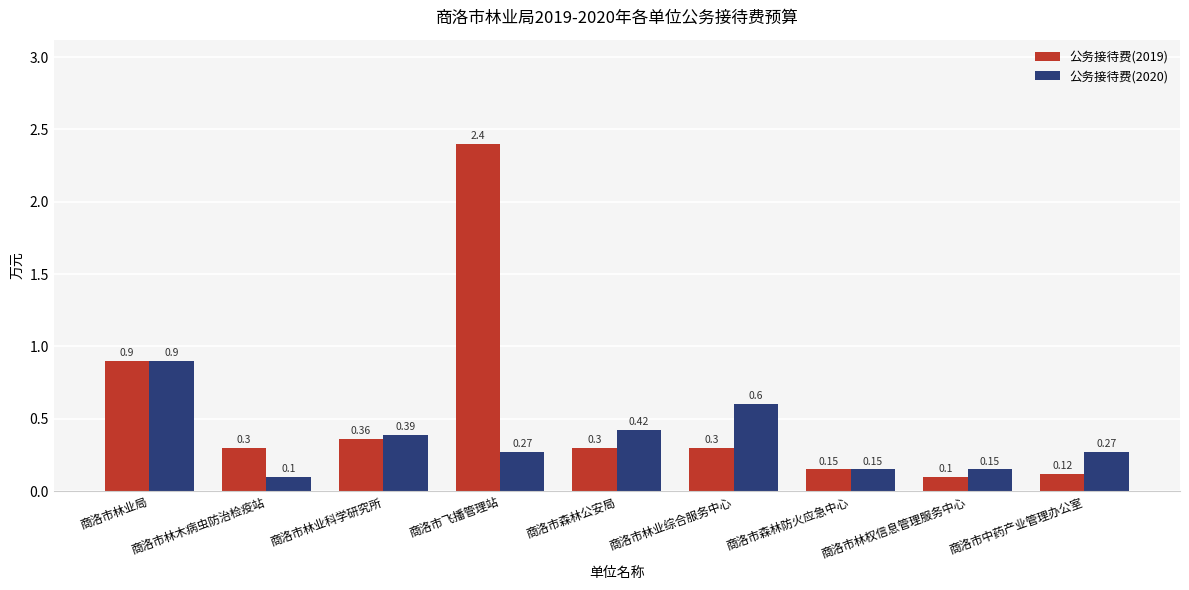

Which series has the largest total across all categories?

公务接待费(2019)